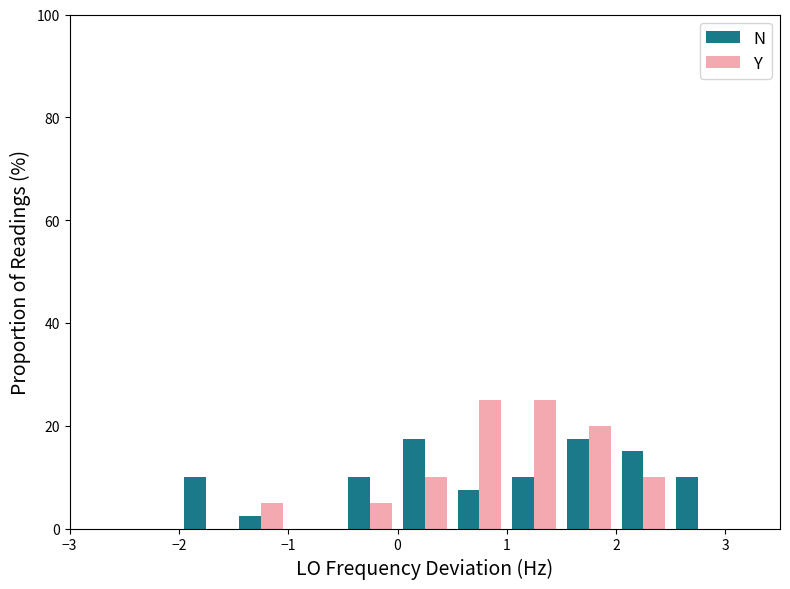

What is the sum of all Y values?

100.0